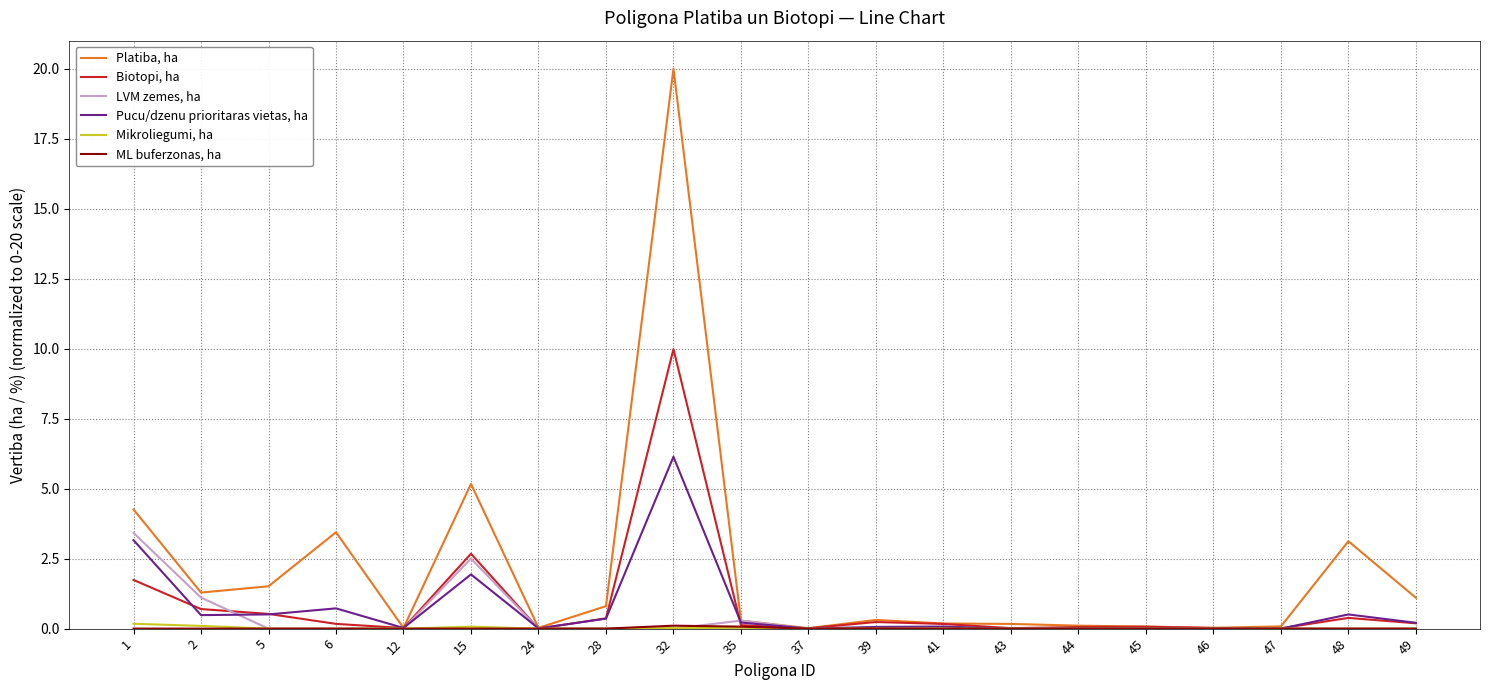

Does the chart display data point markers on the line(s)?

No